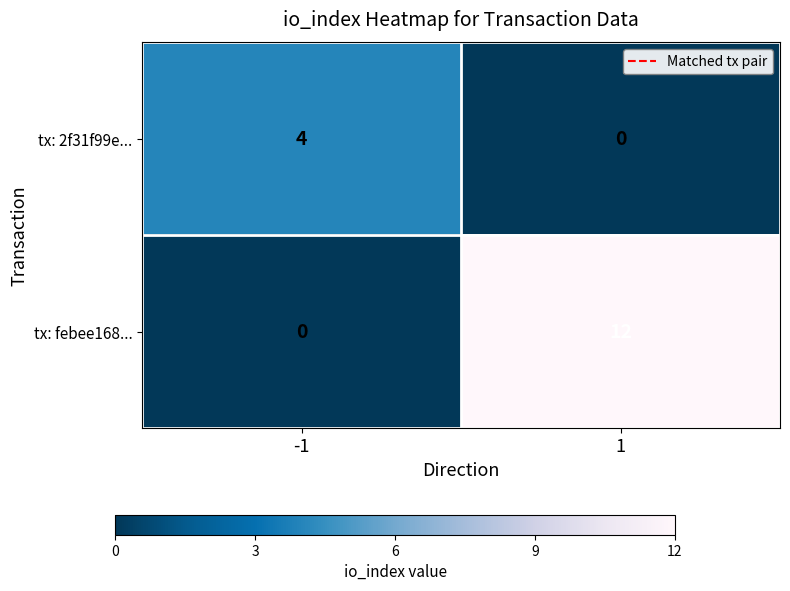

The tx: 2f31f99e... series shows 1 at 1. True or false?

False